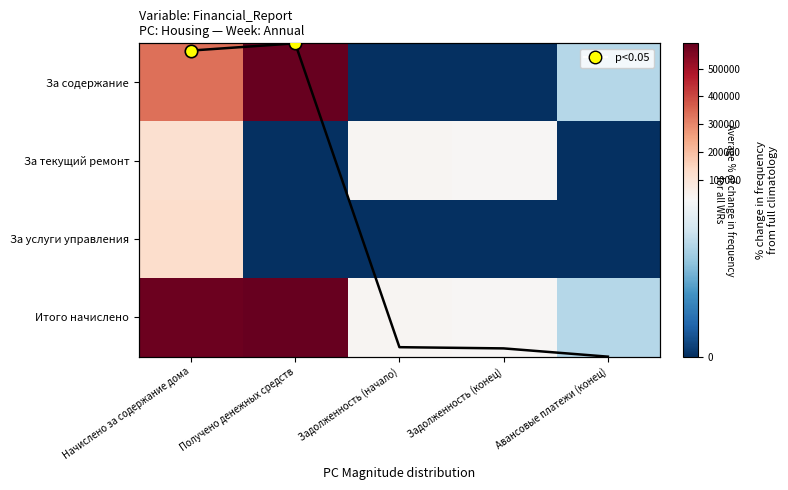

Which category has the highest value in the За текущий ремонт series?

Начислено за содержание дома